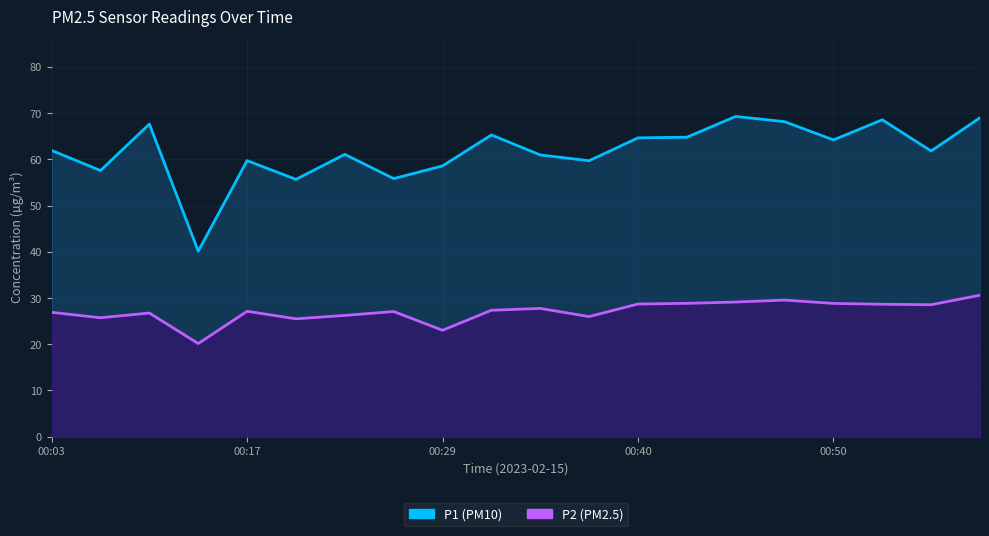

What are all the series names shown in the legend?

P1, P2